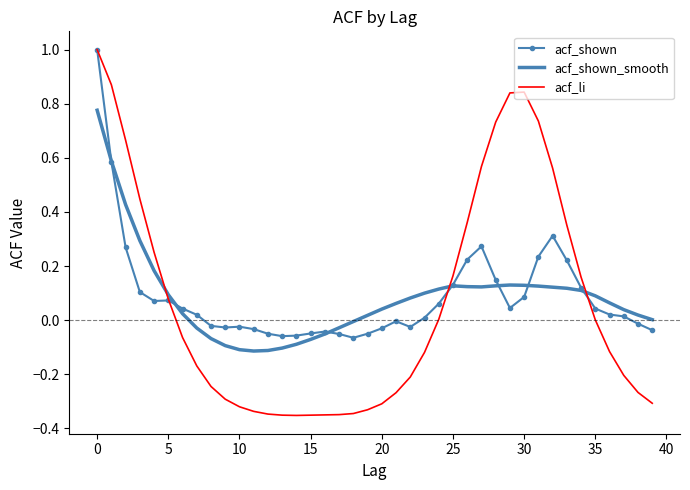

What are all the series names shown in the legend?

acf_shown, acf_shown_smooth, acf_li